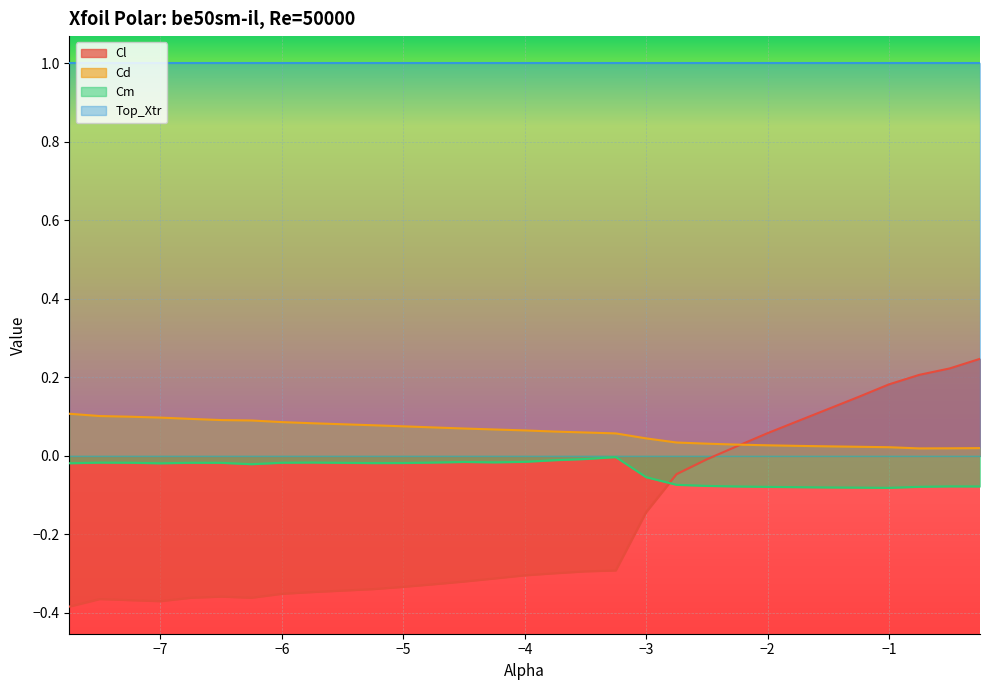

Which series has the largest range (max minus min)?

Cl